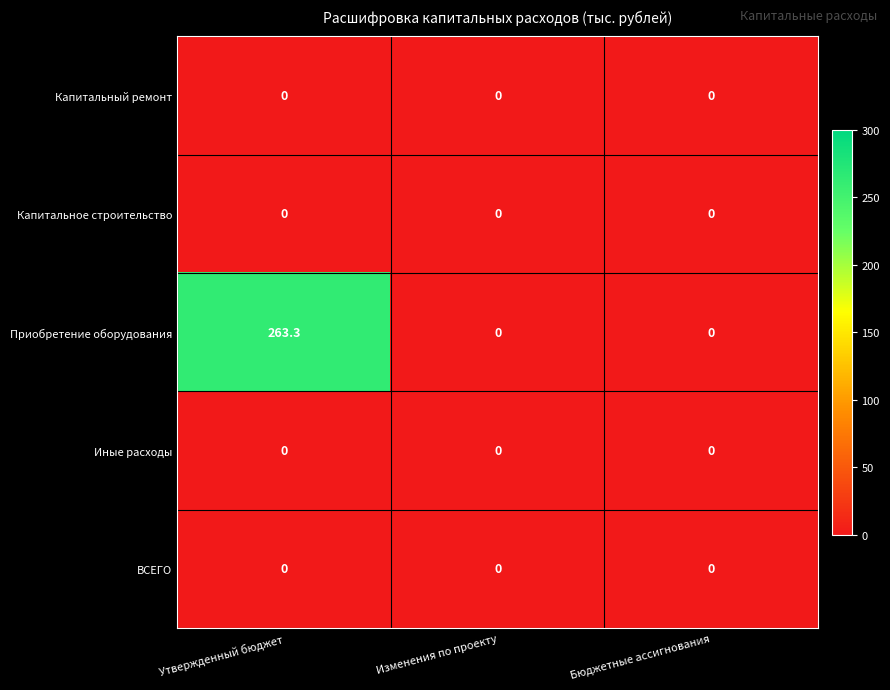

Which series changed the most between Утвержденный бюджет and Бюджетные ассигнования?

Приобретение оборудования